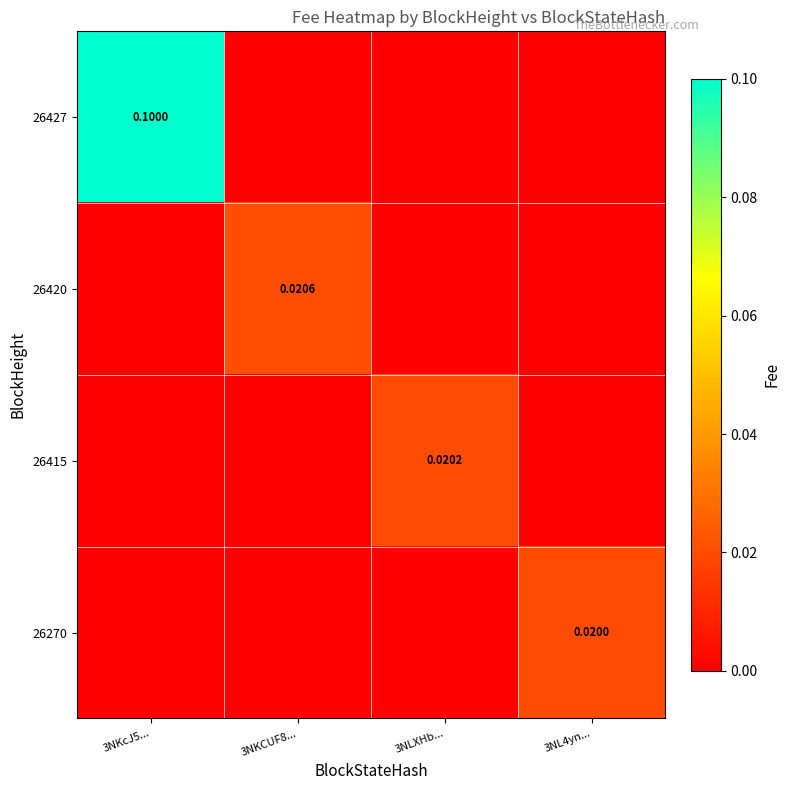

At which category is the sum across all series the highest?

3NKcJ5...